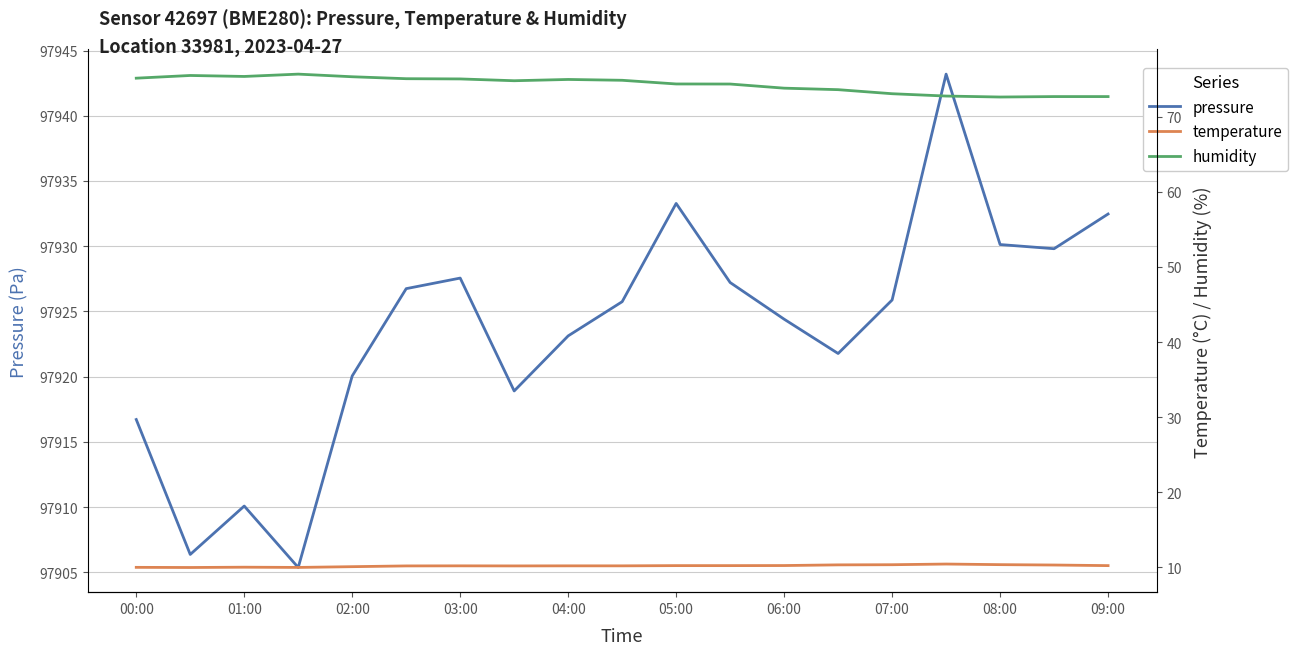

The value of pressure at 05:00 is 97933.3. True or false?

True